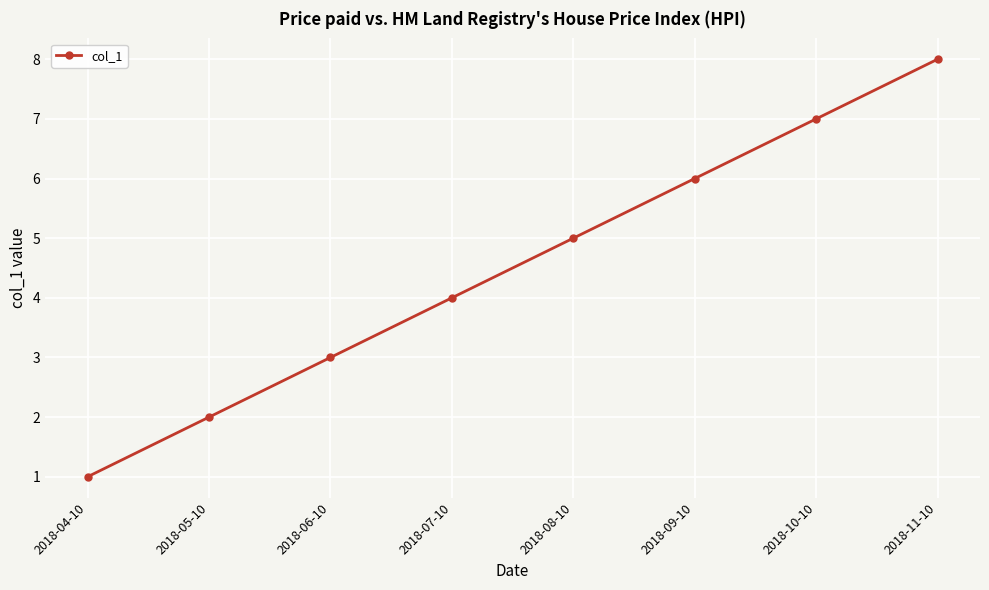

What is the minimum value shown in the chart?

1